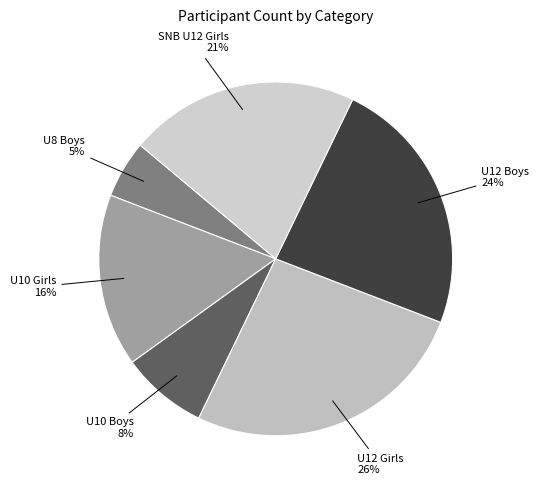

Count the number of slices in the pie.

6